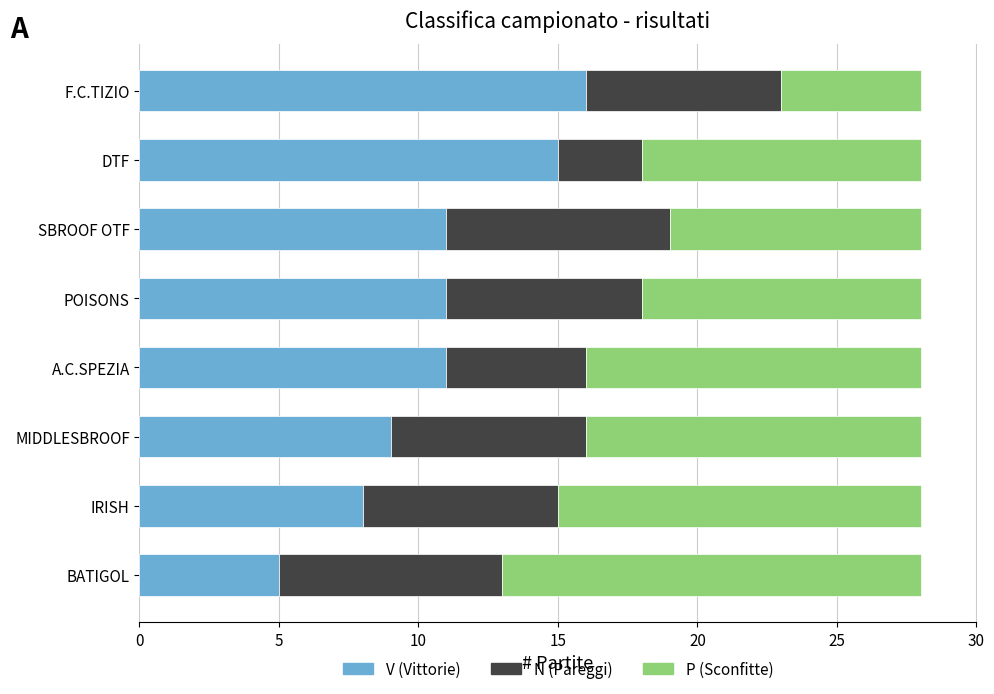

What is the total value across all series at IRISH?

28